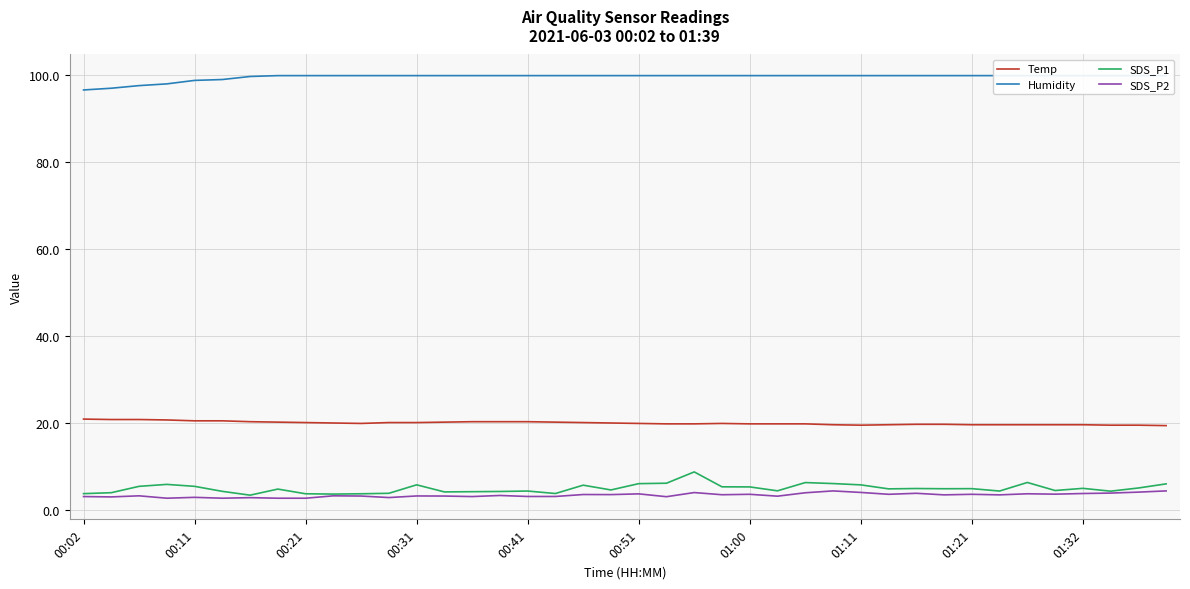

Is the value of Temp at 26 greater than the value of Humidity at 15?

No